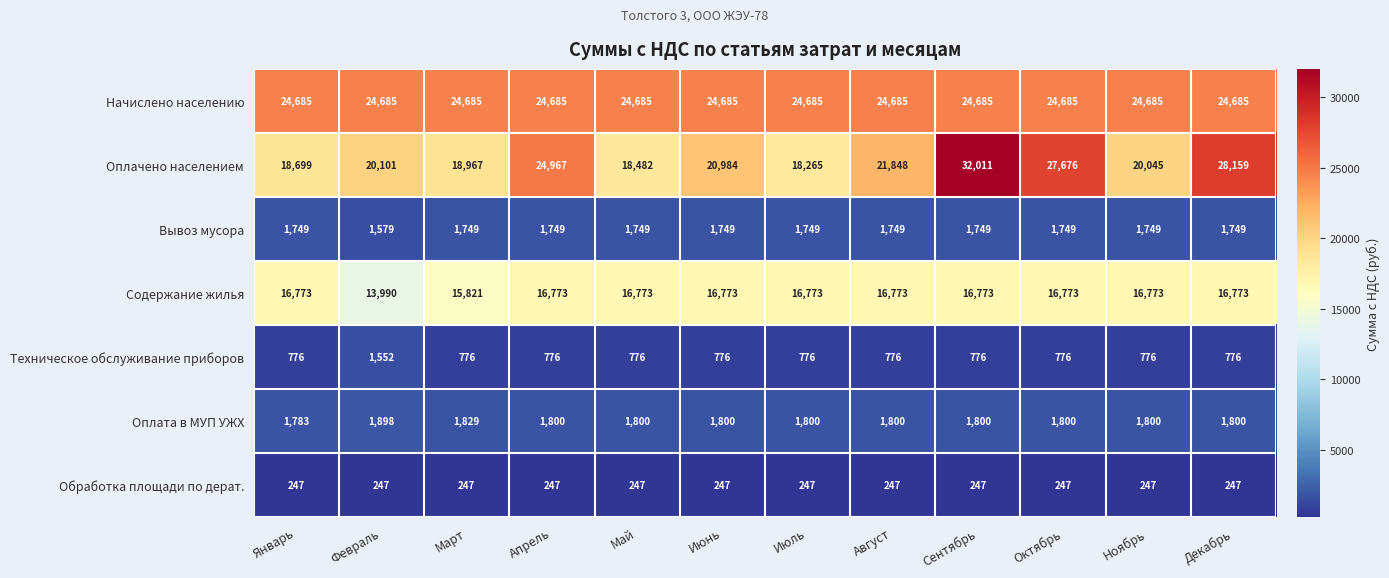

What is the spread (max minus min) of values at Март?

24438